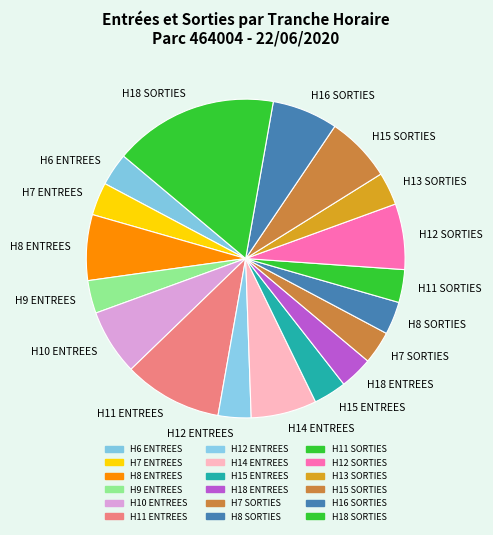

Which has a higher value, H14 ENTREES or H18 ENTREES?

H14 ENTREES